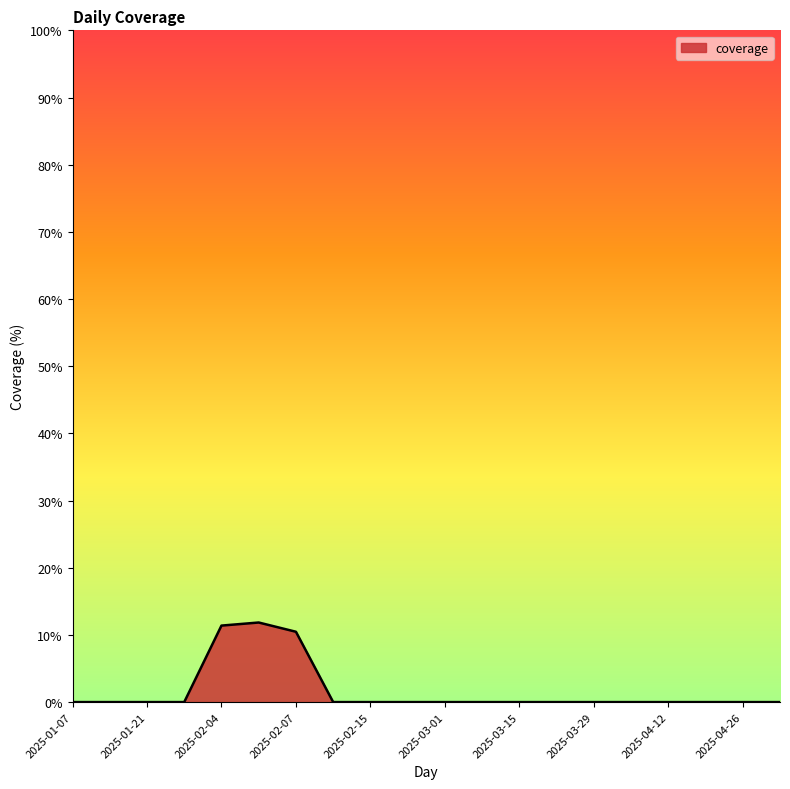

What is the greatest value displayed?

11.8